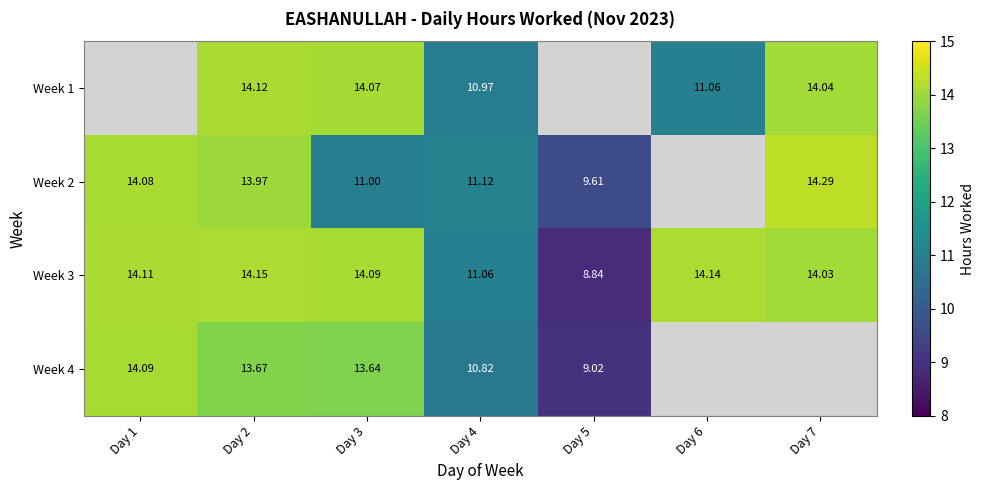

The value of Week 2 at Day 7 is 14.3. True or false?

True